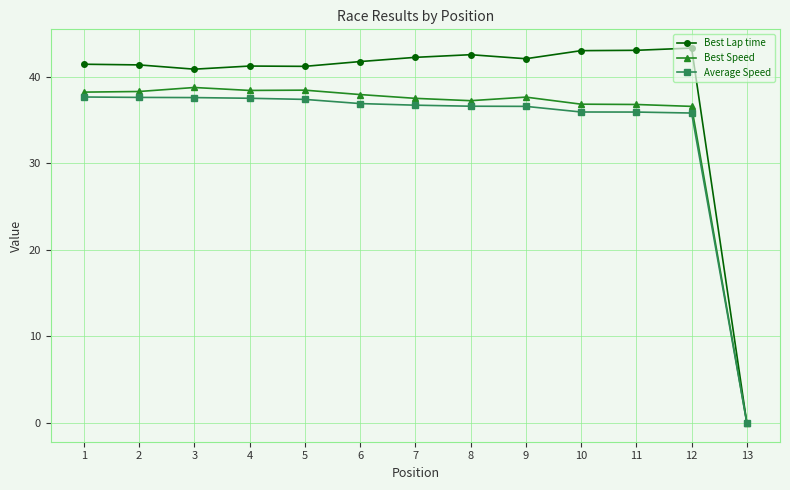

What is the value of the Best Lap time point at the 11th from the left?

43.1